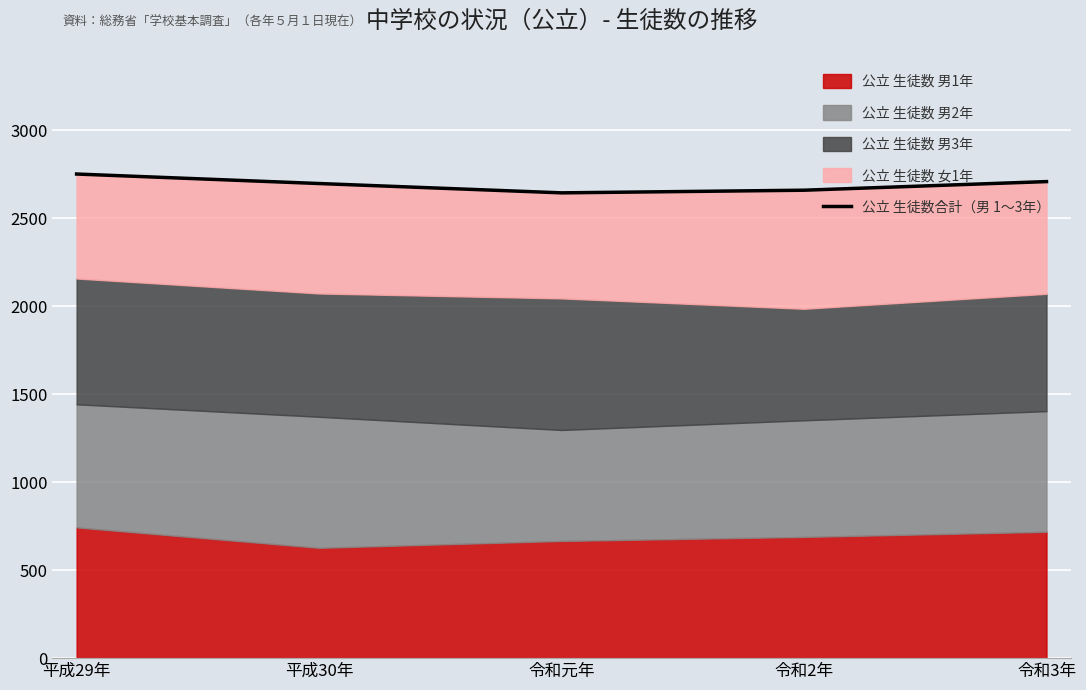

Does the chart display data point markers on the line(s)?

No